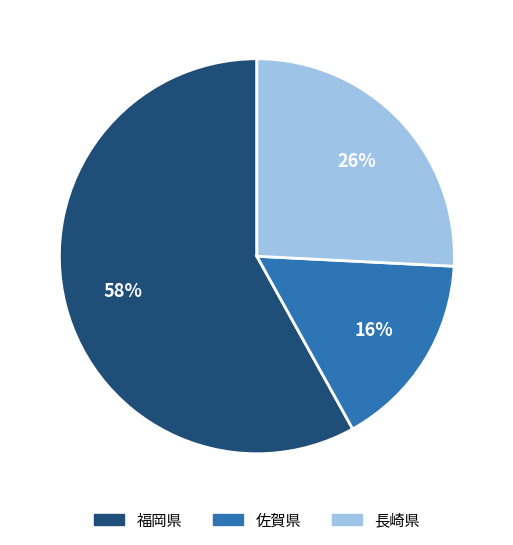

Count the number of slices in the pie.

3